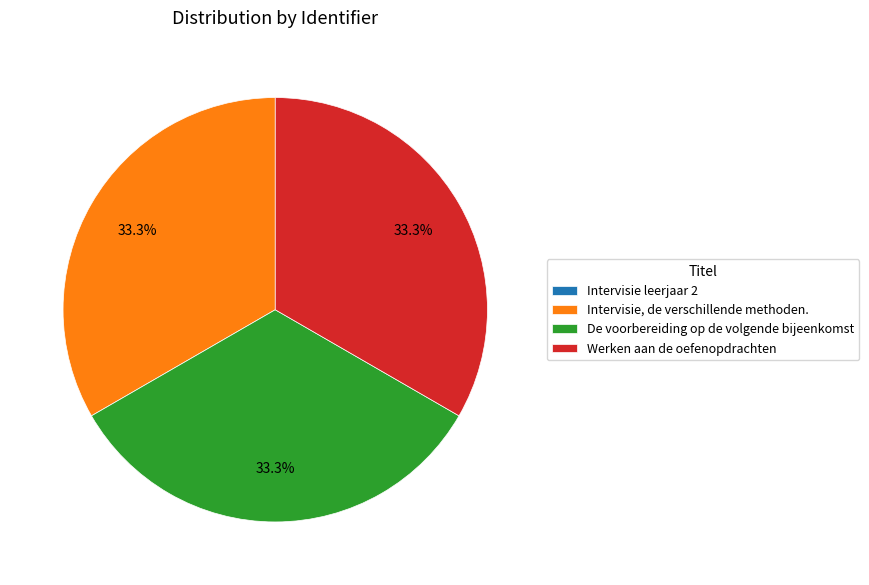

What percentage is NOT represented by Intervisie, de verschillende methoden.?

66.7%